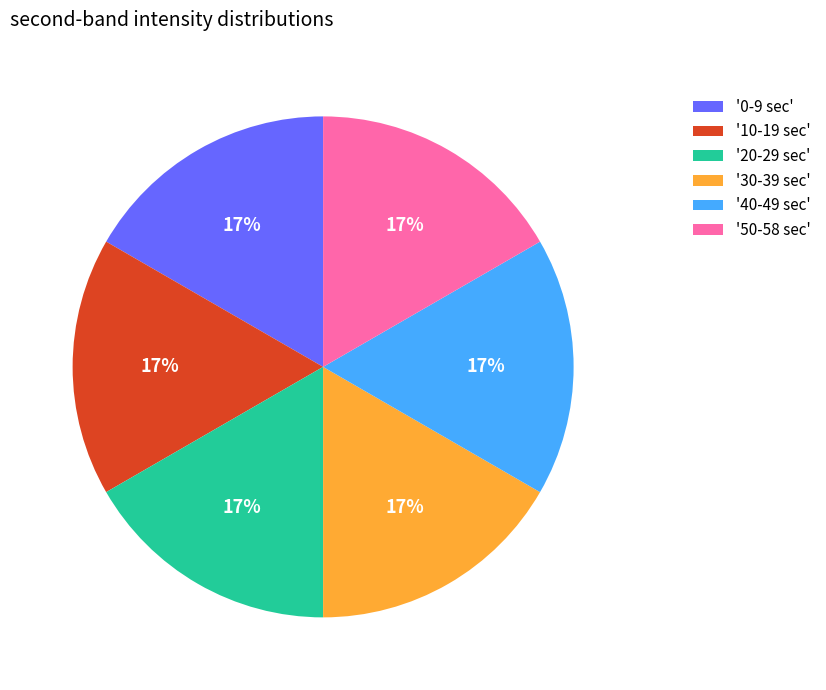

How many segments does this pie chart have?

6